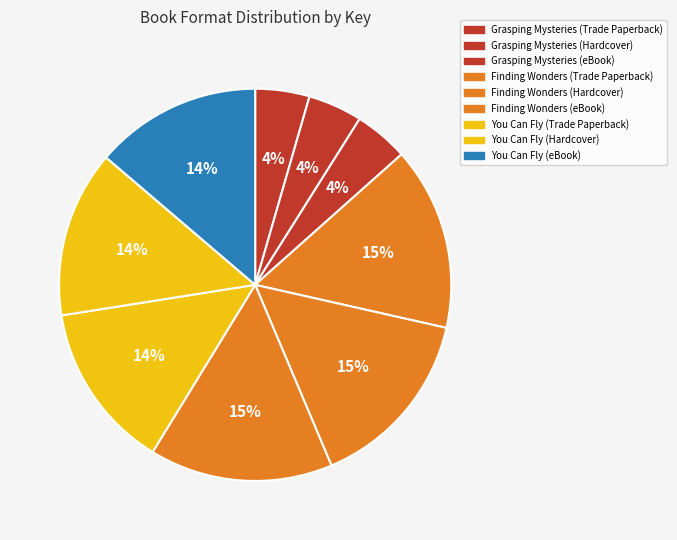

What portion of the pie excludes You Can Fly (Trade Paperback)?

86.3%